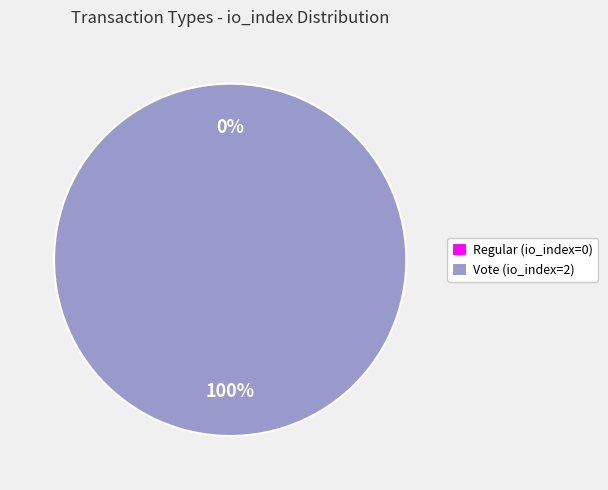

To the nearest percent, what is the combined percentage of Vote (io_index=2) and Regular (io_index=0)?

100%